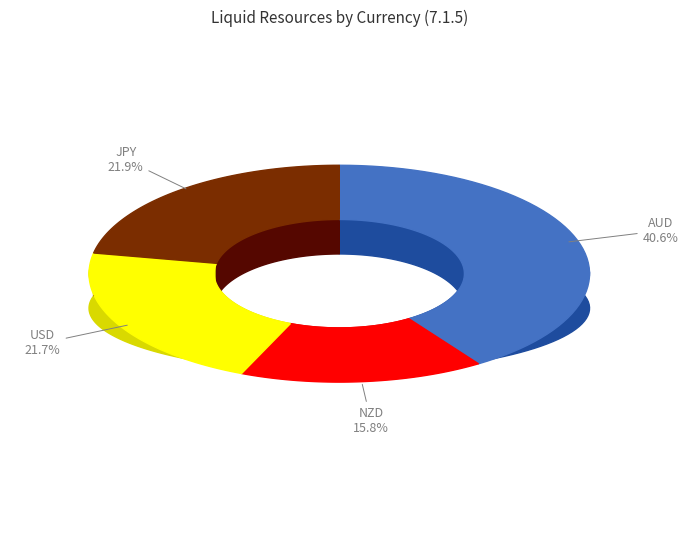

Which slice is the smallest?

NZD